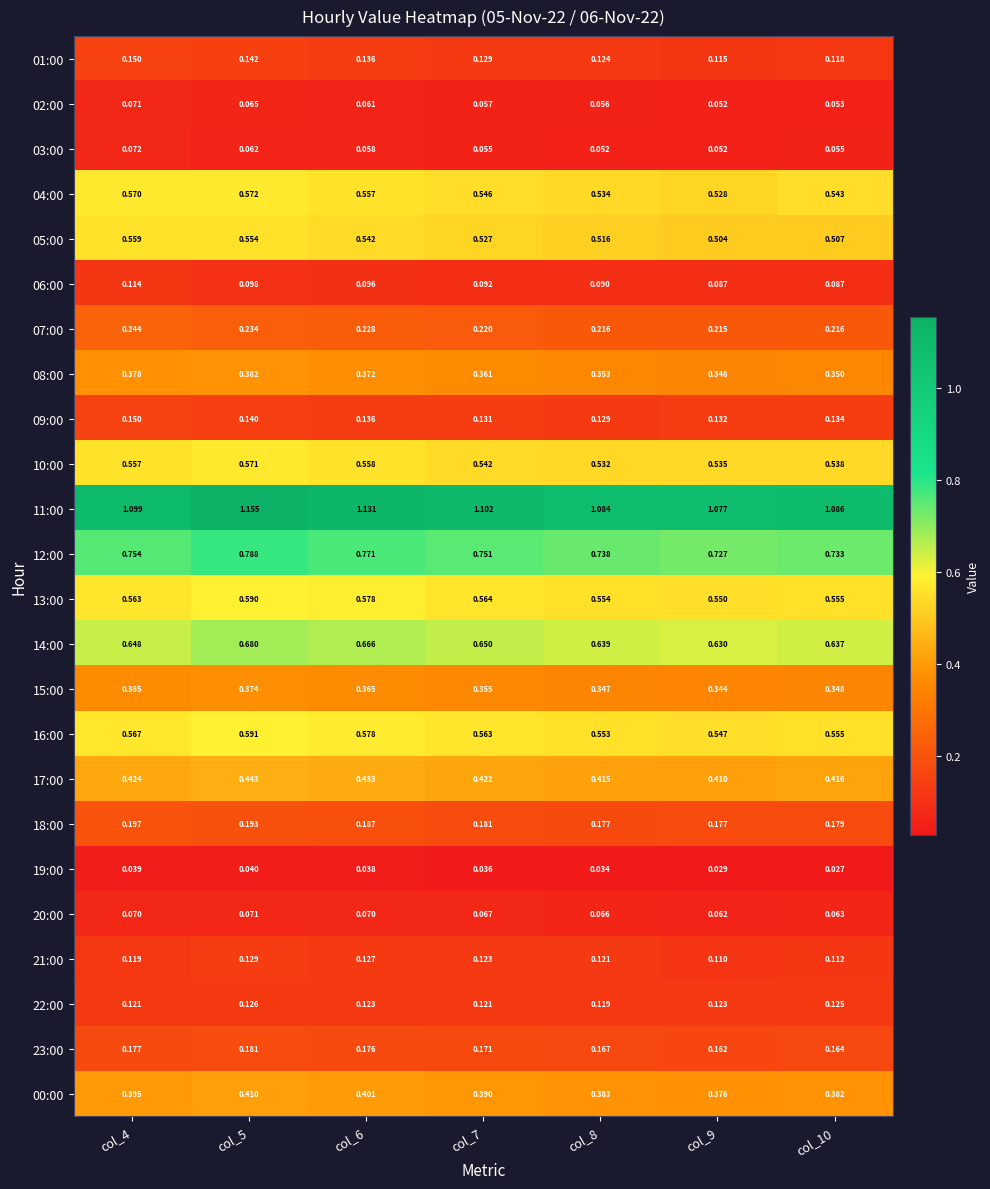

Is the value of 20:00 at col_6 greater than the value of 12:00 at col_8?

No